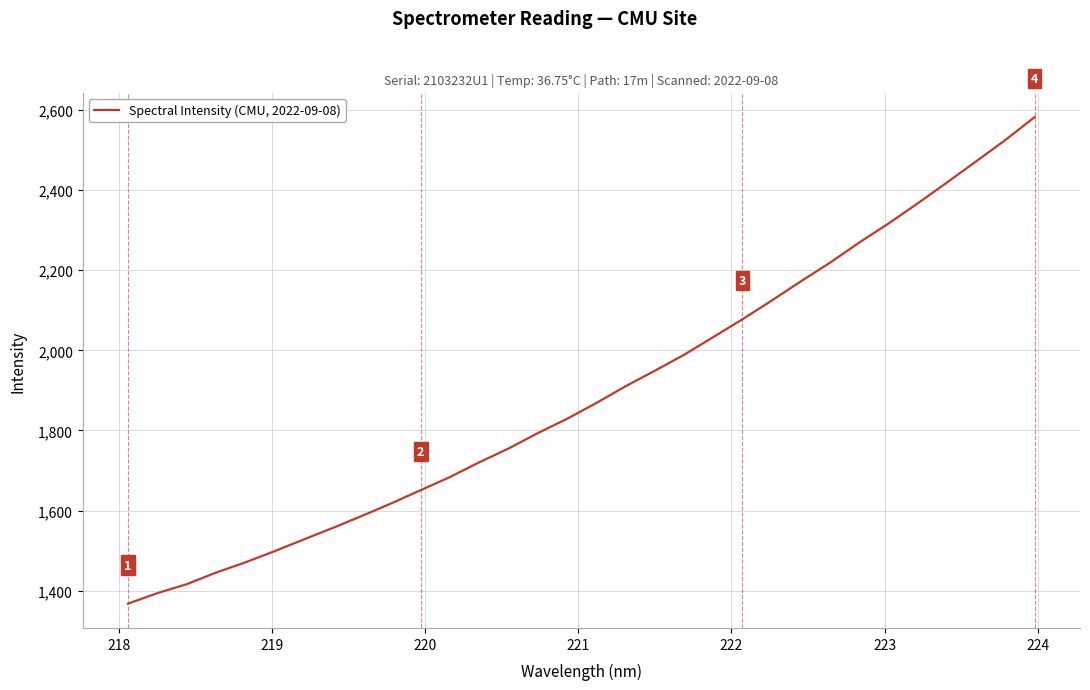

What is the difference between the maximum and minimum values?

1215.0